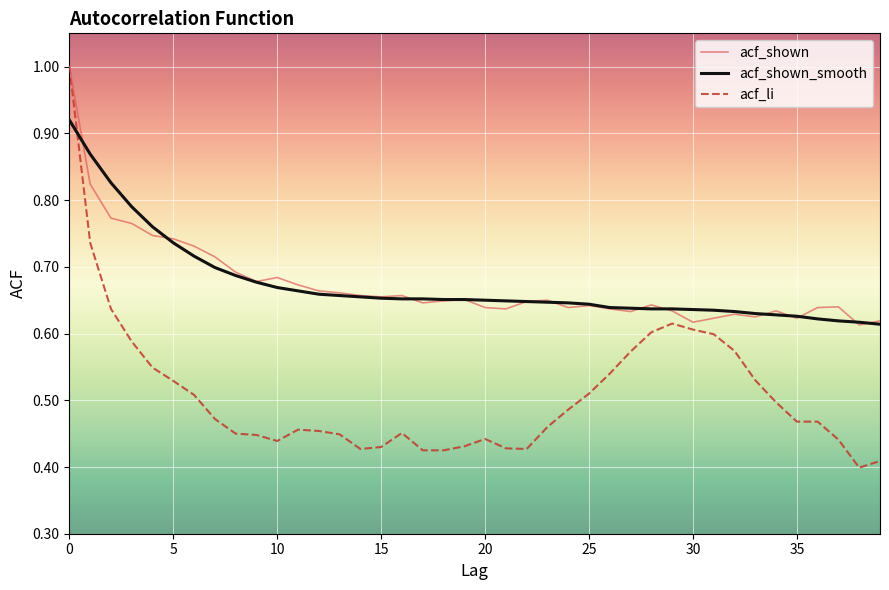

What is the highest value of the acf_li series?

1.0